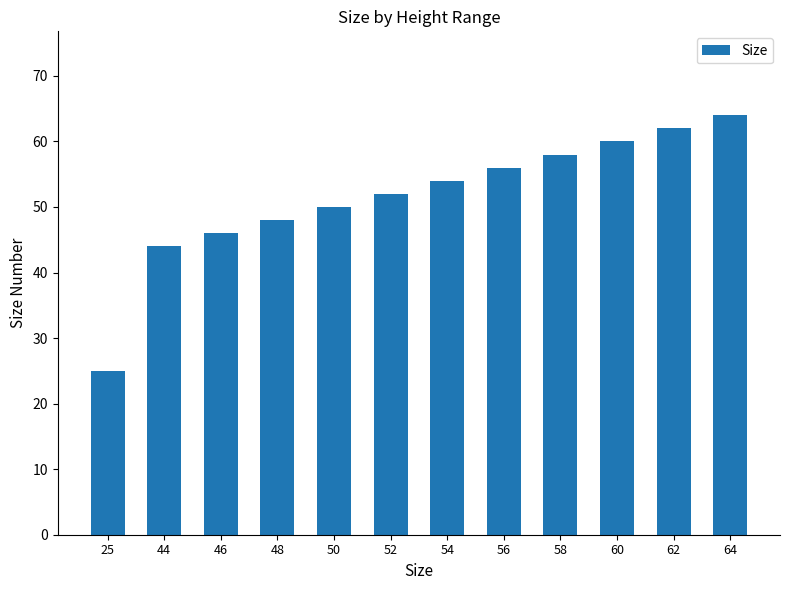

Which category has the lowest value across all series?

25